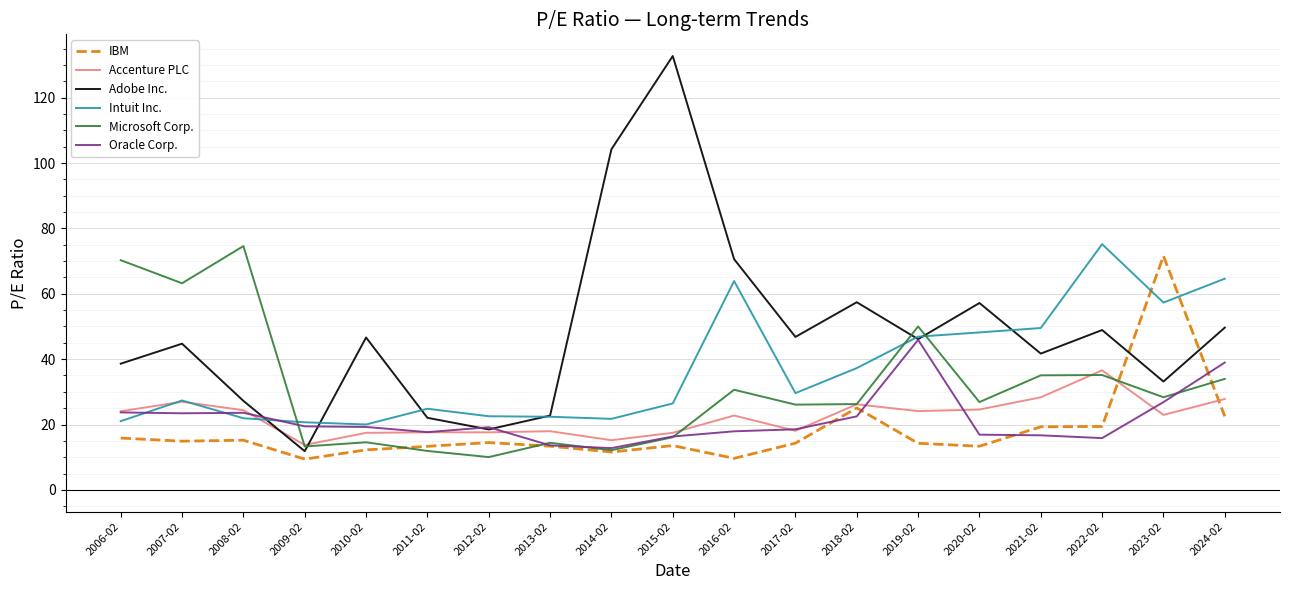

What value does the Accenture PLC series have at 2023-02?

22.9